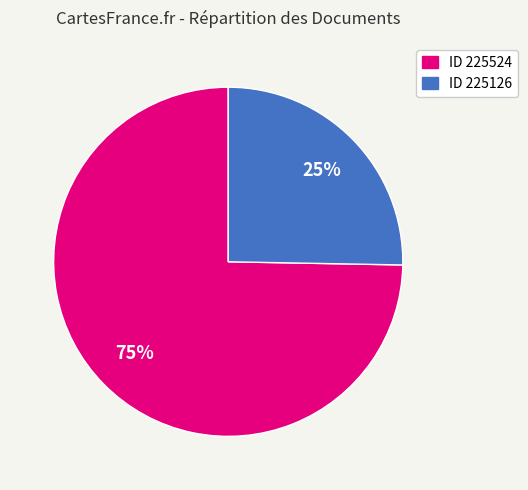

Does any single category account for the majority?

Yes